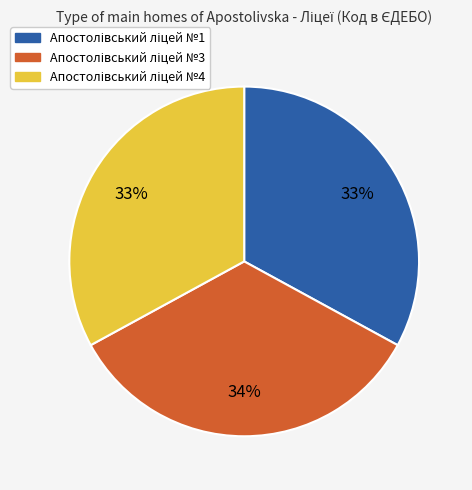

Count the number of slices in the pie.

3